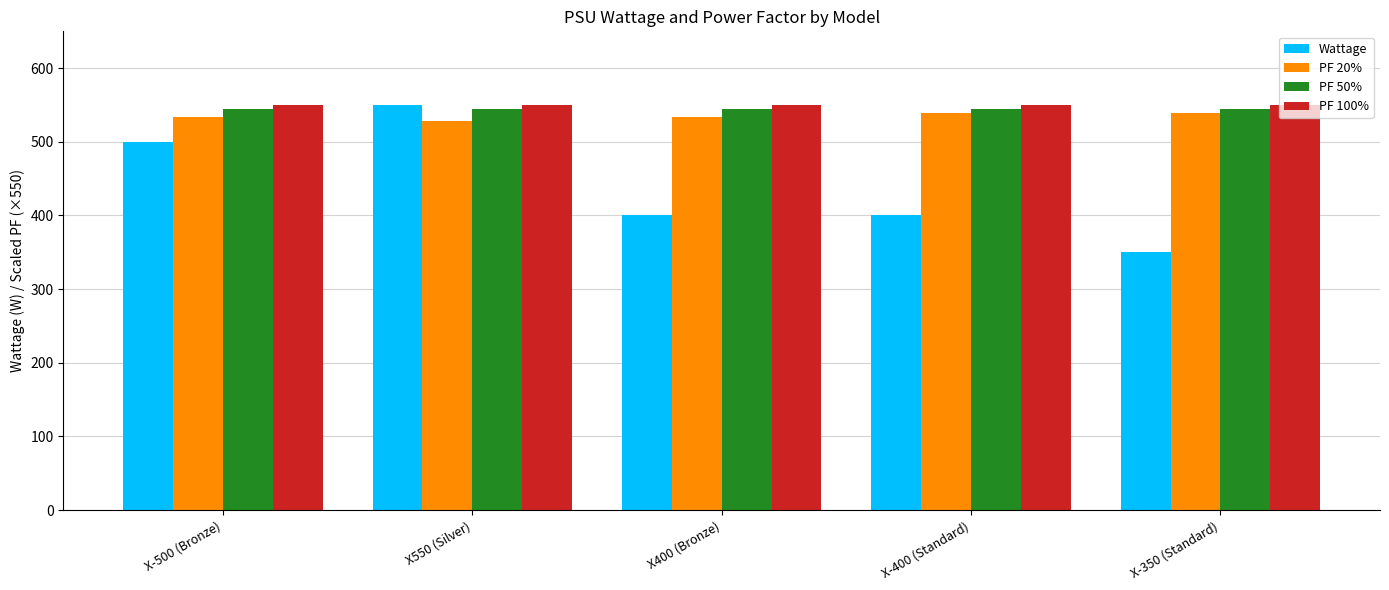

Is it true that Wattage equals 134.1 at X550 (Silver)?

False